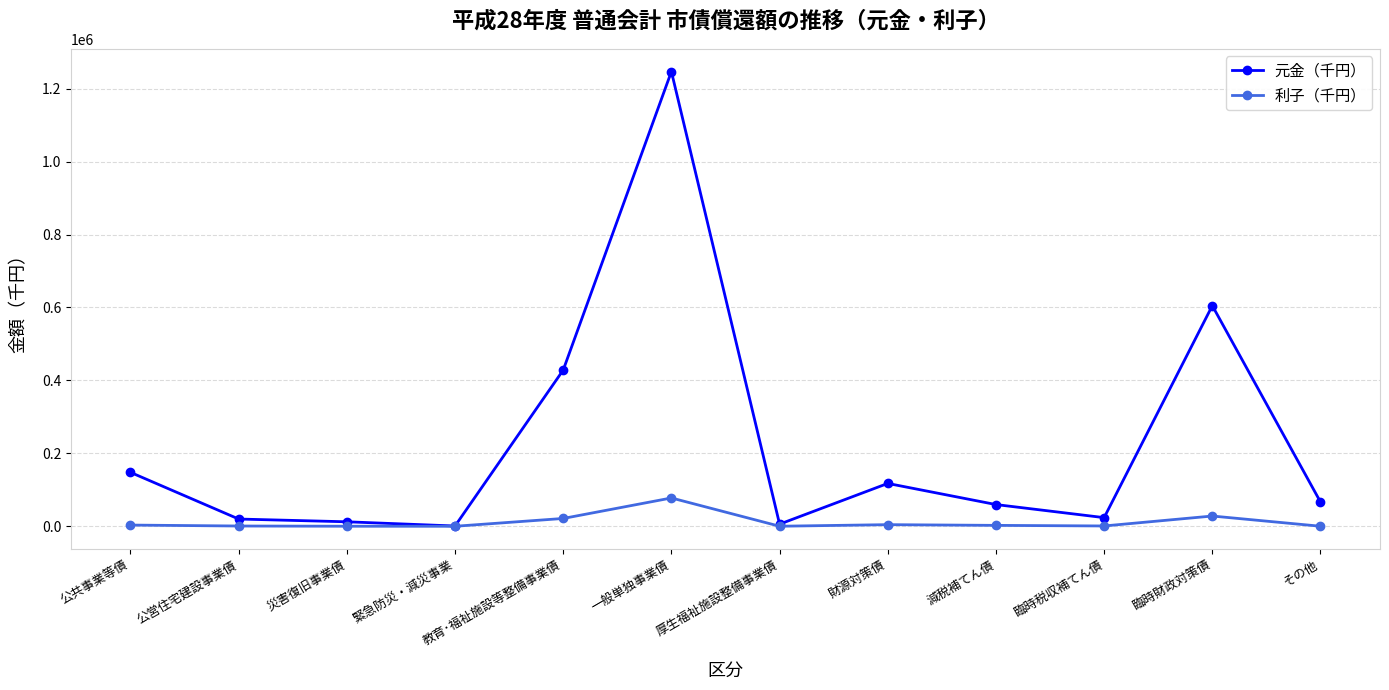

Is it true that 利子（千円） equals 18014 at 一般単独事業債?

False